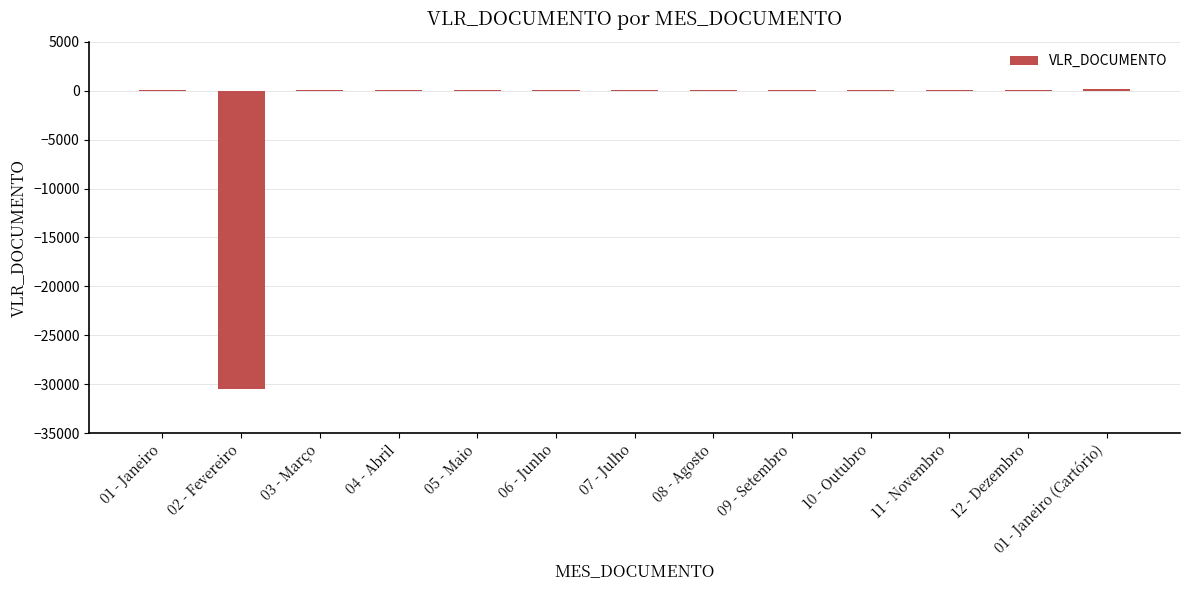

What is the sum of all values?

-29848.6